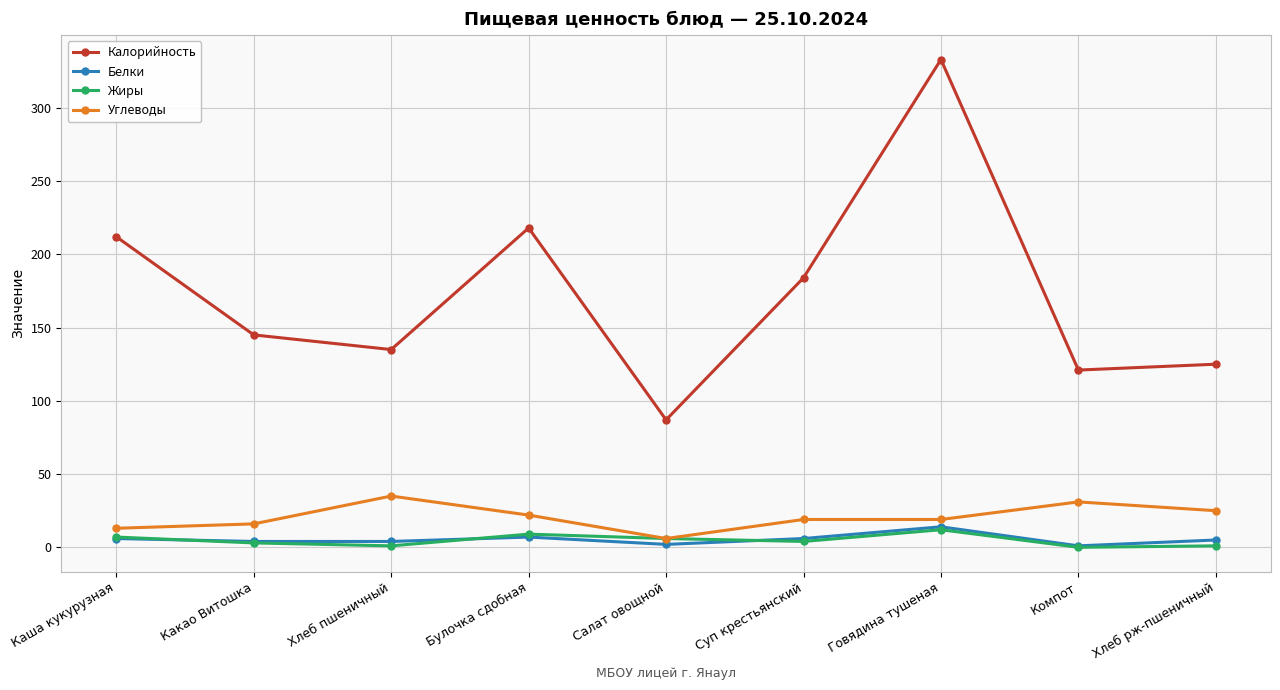

Which series changed the most between Говядина тушеная and Хлеб рж-пшеничный?

Калорийность